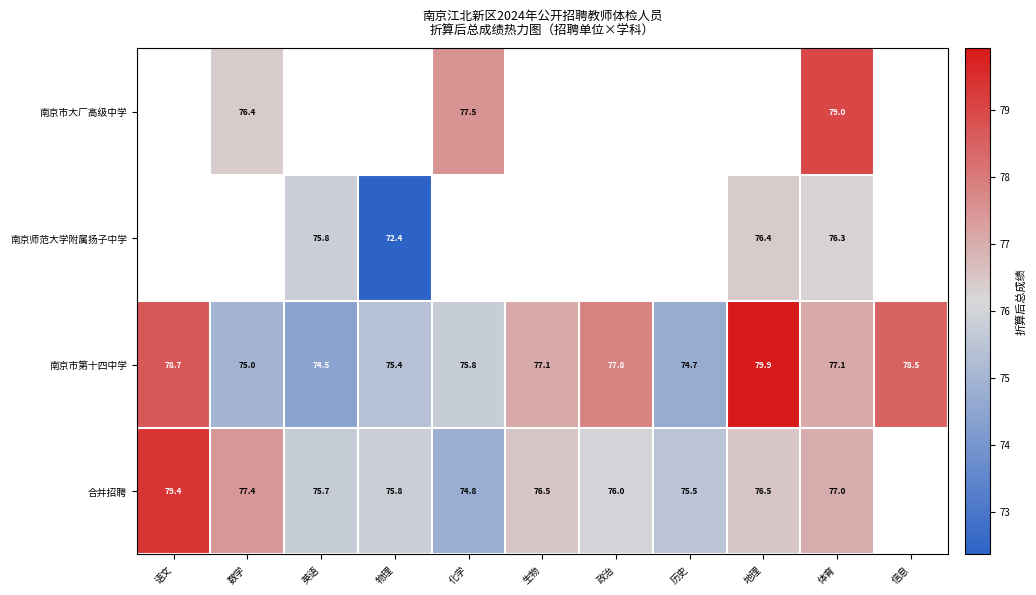

Where does the 南京市第十四中学 series first go above 77?

语文